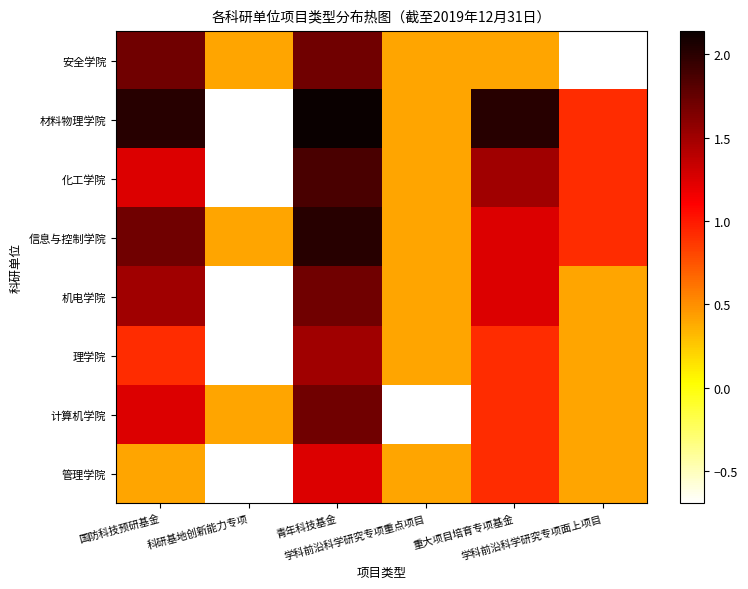

Reading left to right, extract all data points from this chart.

安全学院: 国防科技预研基金=1.7	科研基地创新能力专项=0.4	青年科技基金=1.7	学科前沿科学研究专项重点项目=0.4	重大项目培育专项基金=0.4	学科前沿科学研究专项面上项目=-0.7
材料物理学院: 国防科技预研基金=2.0	科研基地创新能力专项=-0.7	青年科技基金=2.1	学科前沿科学研究专项重点项目=0.4	重大项目培育专项基金=2.0	学科前沿科学研究专项面上项目=0.9
化工学院: 国防科技预研基金=1.3	科研基地创新能力专项=-0.7	青年科技基金=1.9	学科前沿科学研究专项重点项目=0.4	重大项目培育专项基金=1.5	学科前沿科学研究专项面上项目=0.9
信息与控制学院: 国防科技预研基金=1.7	科研基地创新能力专项=0.4	青年科技基金=2.0	学科前沿科学研究专项重点项目=0.4	重大项目培育专项基金=1.3	学科前沿科学研究专项面上项目=0.9
机电学院: 国防科技预研基金=1.5	科研基地创新能力专项=-0.7	青年科技基金=1.7	学科前沿科学研究专项重点项目=0.4	重大项目培育专项基金=1.3	学科前沿科学研究专项面上项目=0.4
理学院: 国防科技预研基金=0.9	科研基地创新能力专项=-0.7	青年科技基金=1.5	学科前沿科学研究专项重点项目=0.4	重大项目培育专项基金=0.9	学科前沿科学研究专项面上项目=0.4
计算机学院: 国防科技预研基金=1.3	科研基地创新能力专项=0.4	青年科技基金=1.7	学科前沿科学研究专项重点项目=-0.7	重大项目培育专项基金=0.9	学科前沿科学研究专项面上项目=0.4
管理学院: 国防科技预研基金=0.4	科研基地创新能力专项=-0.7	青年科技基金=1.3	学科前沿科学研究专项重点项目=0.4	重大项目培育专项基金=0.9	学科前沿科学研究专项面上项目=0.4